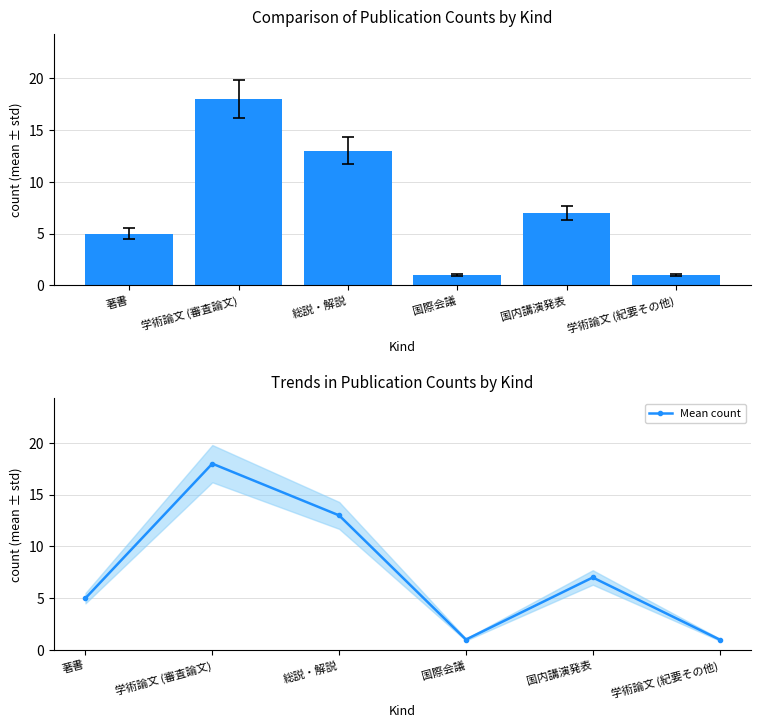

How many values in the Count series are below 7?

3